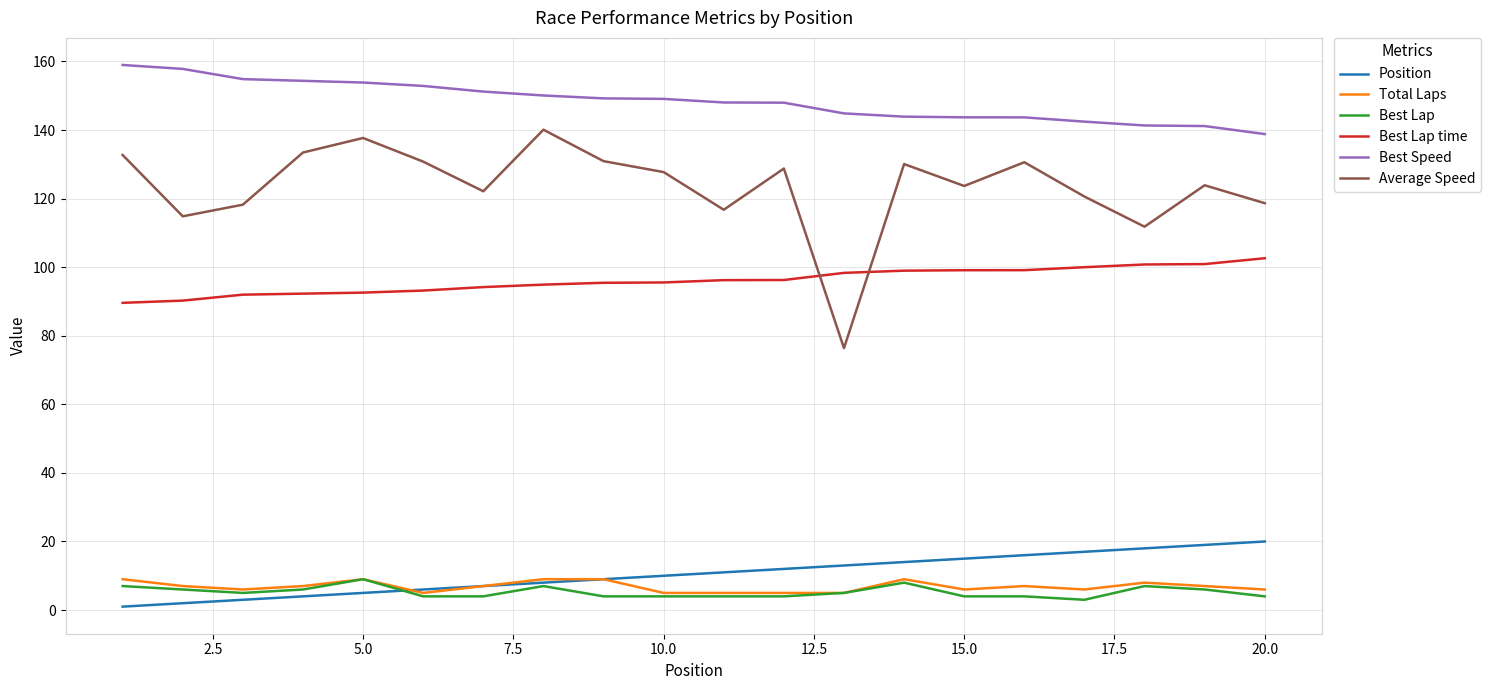

True or false: Best Lap time and Best Speed cross at least once.

False